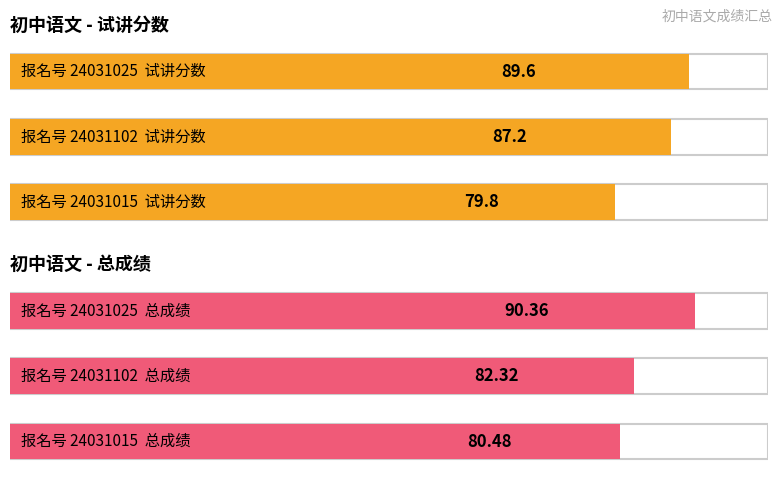

What position from the right is 24031025?

3